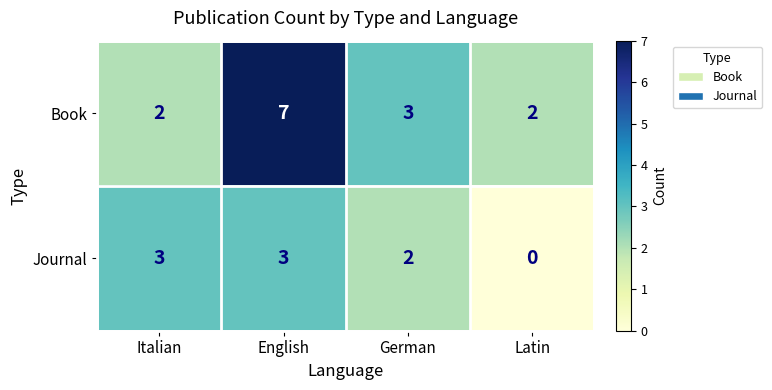

Which label corresponds to the largest value in the chart?

English